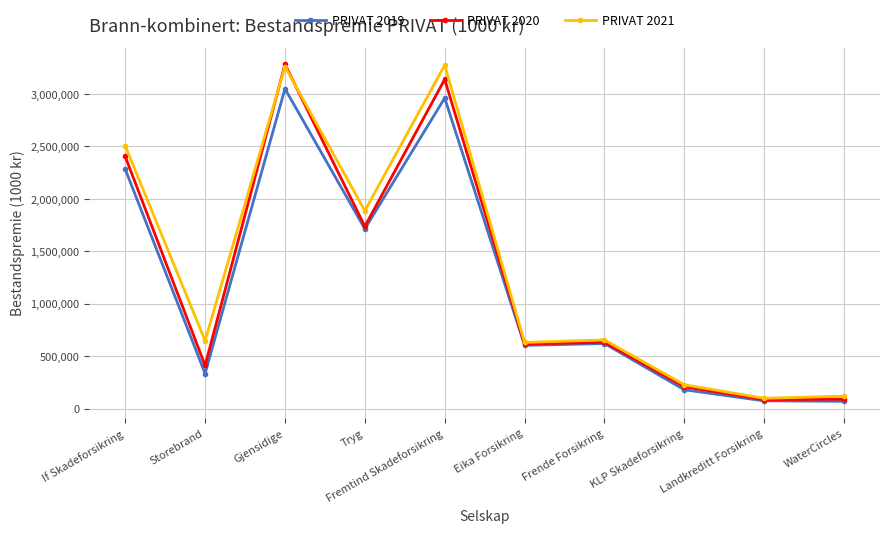

What is the total value across all series at Landkreditt Forsikring?

256882